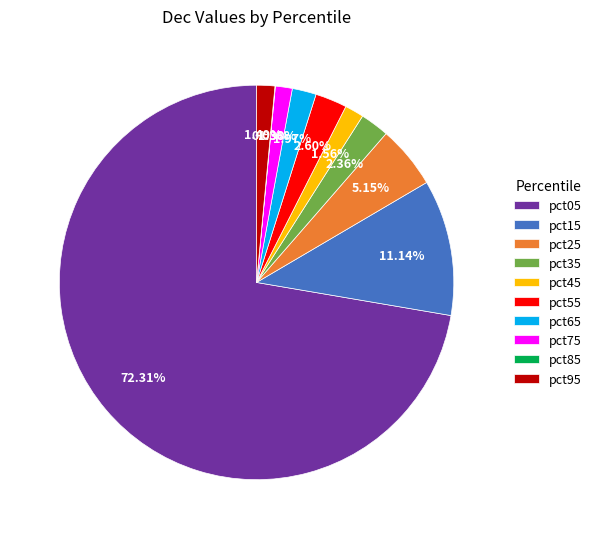

What is the total percentage of pct15 and pct25?

16.3%